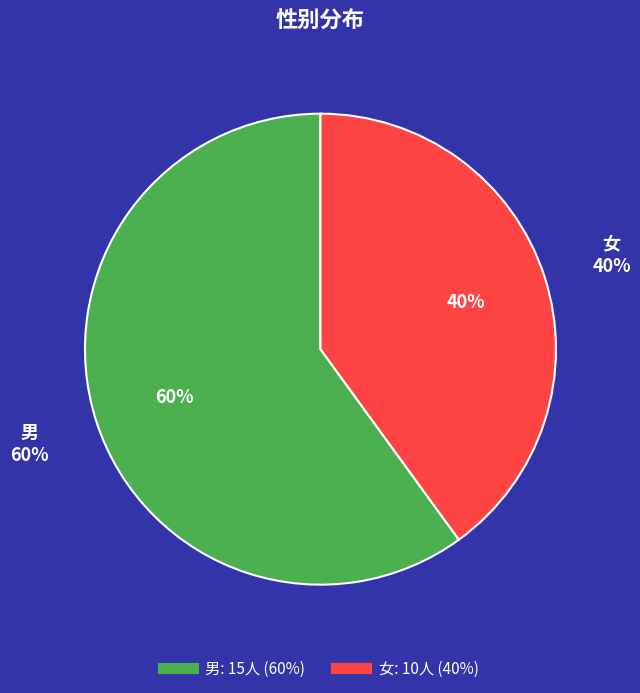

To the nearest percent, what is the difference between the 女 and 男 slice percentages?

20%